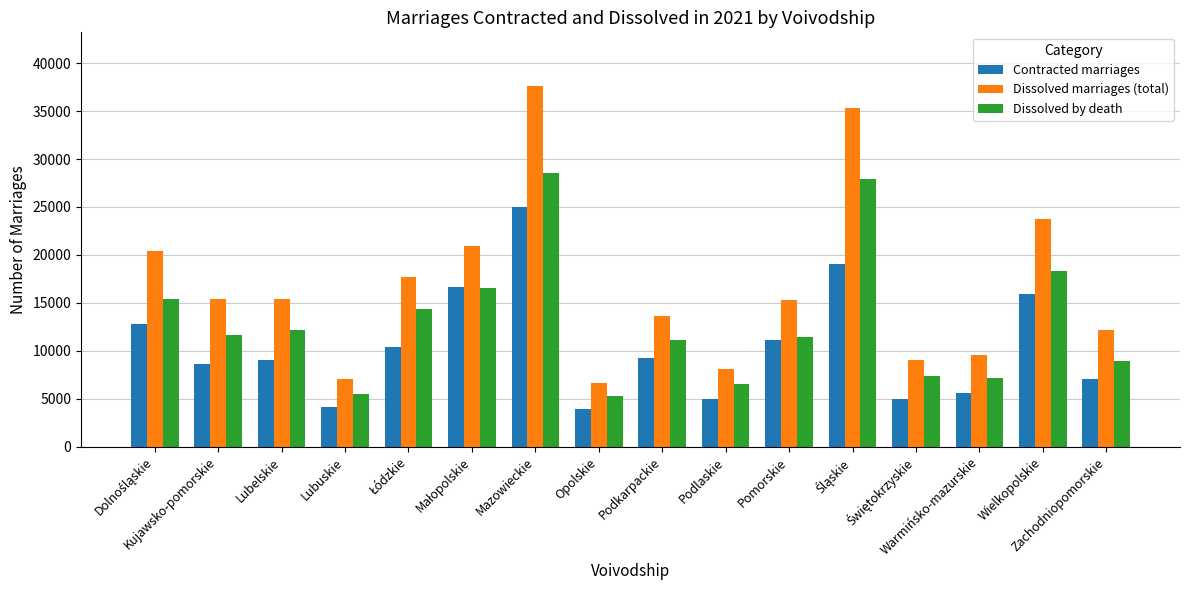

What are all the series names shown in the legend?

Contracted marriages, Dissolved marriages (total), Dissolved by death